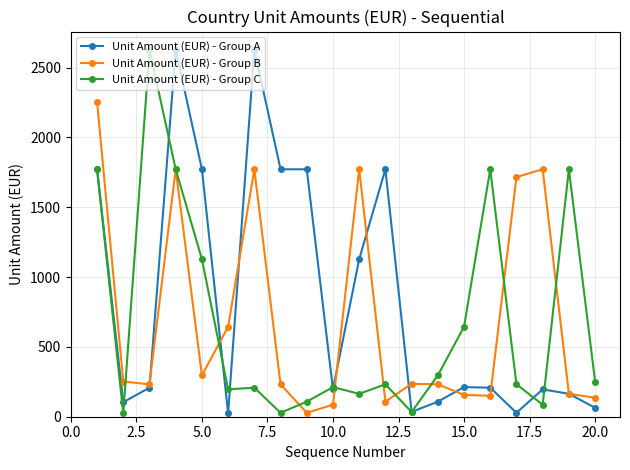

Which series has the largest total across all categories?

Unit Amount (EUR) - Group A